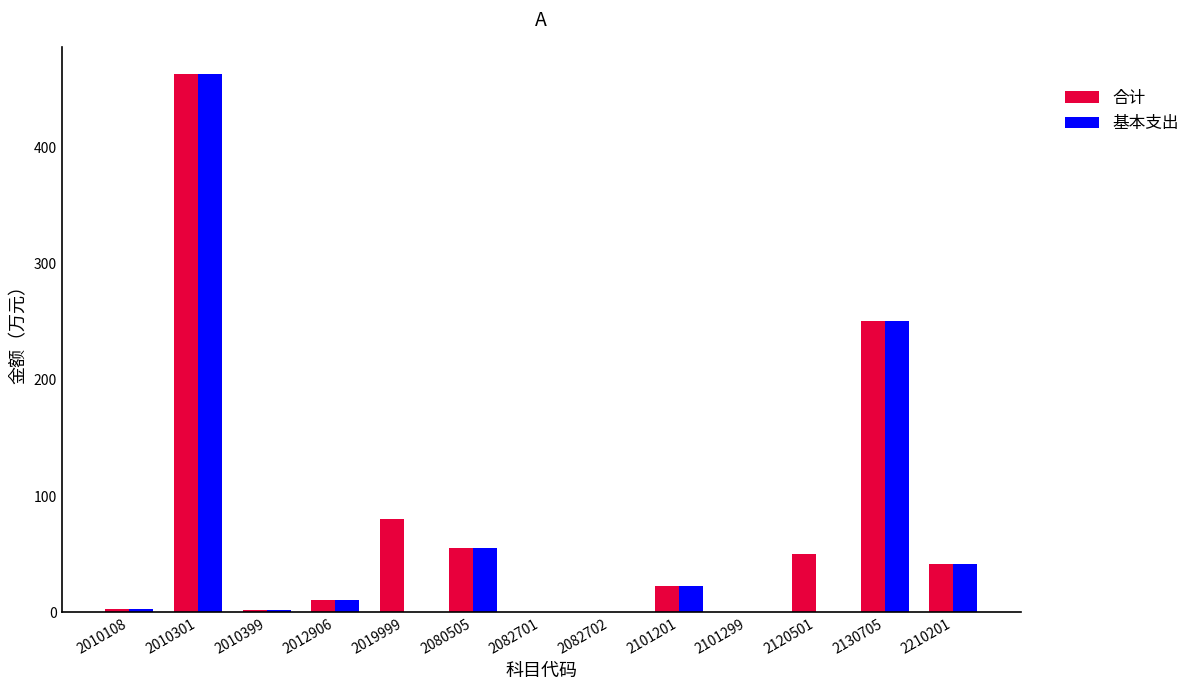

What is the difference between the 合计 values at 2010108 and 2082702?

1.9